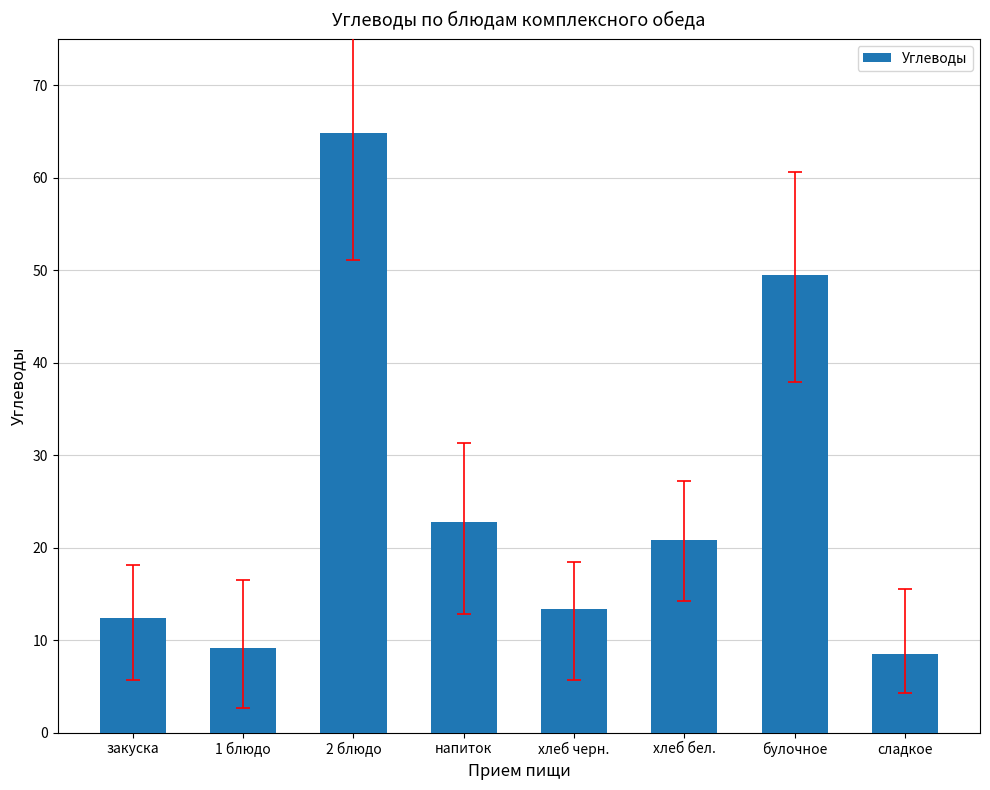

What value does the data have at 1 блюдо?

9.1